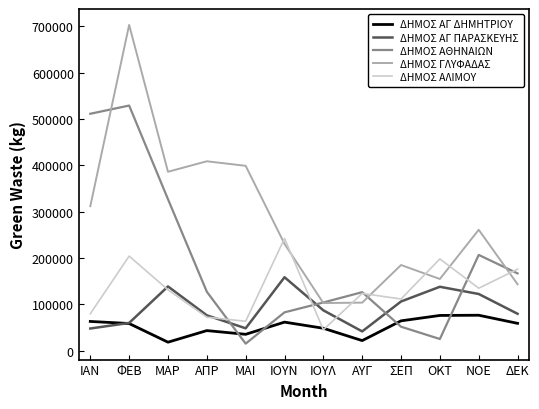

What is the sum of all ΔΗΜΟΣ ΑΘΗΝΑΙΩΝ values?

2270870